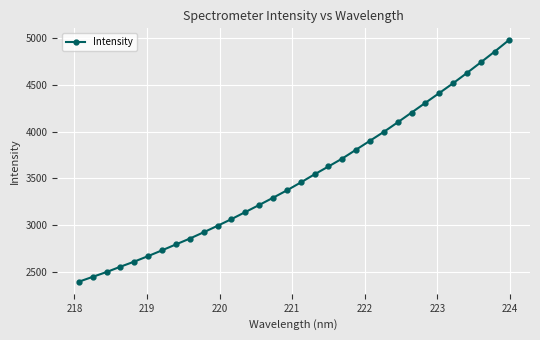

What is the difference between the second highest and minimum values?

2459.2